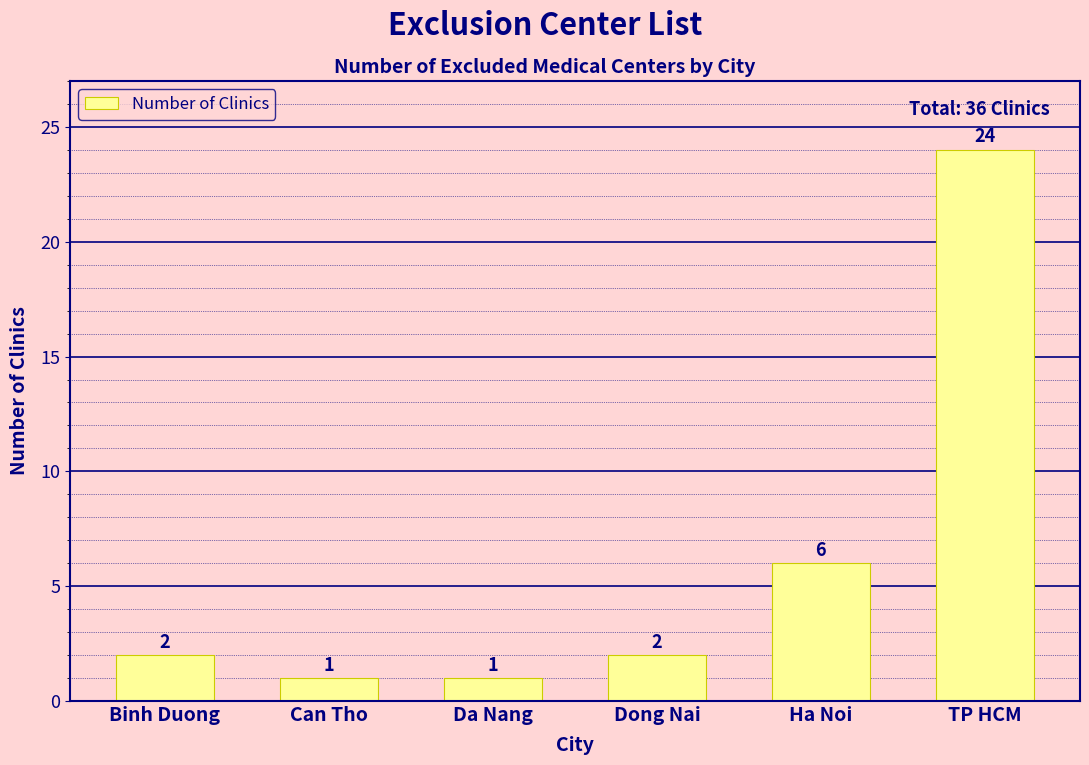

What is the value of the 5th bar from the left?

6